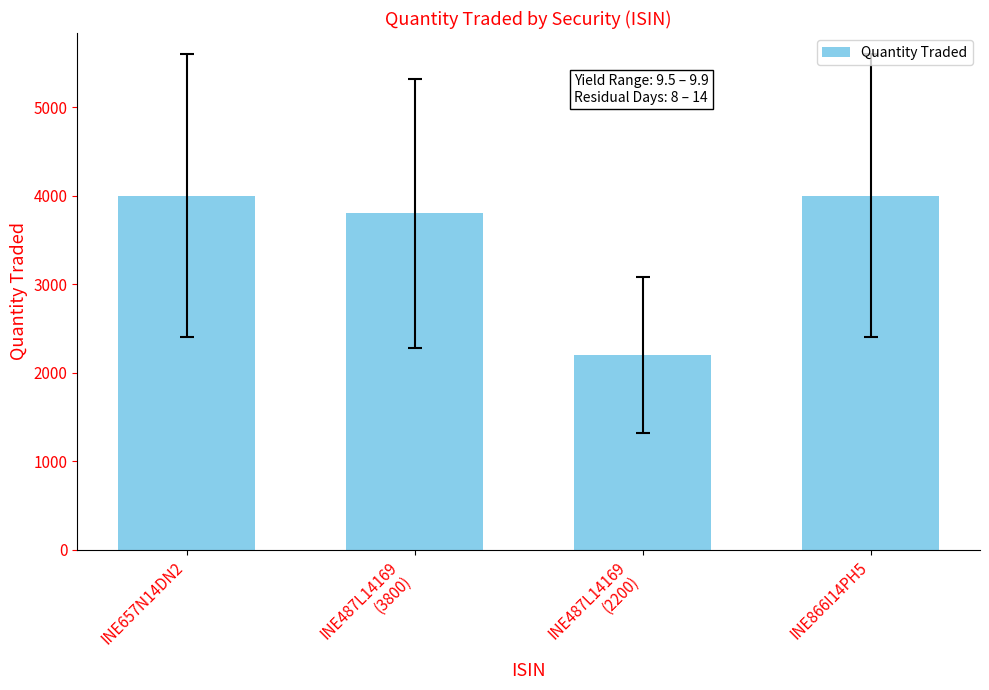

Reading left to right, extract all data points from this chart.

4000	3800	2200	4000